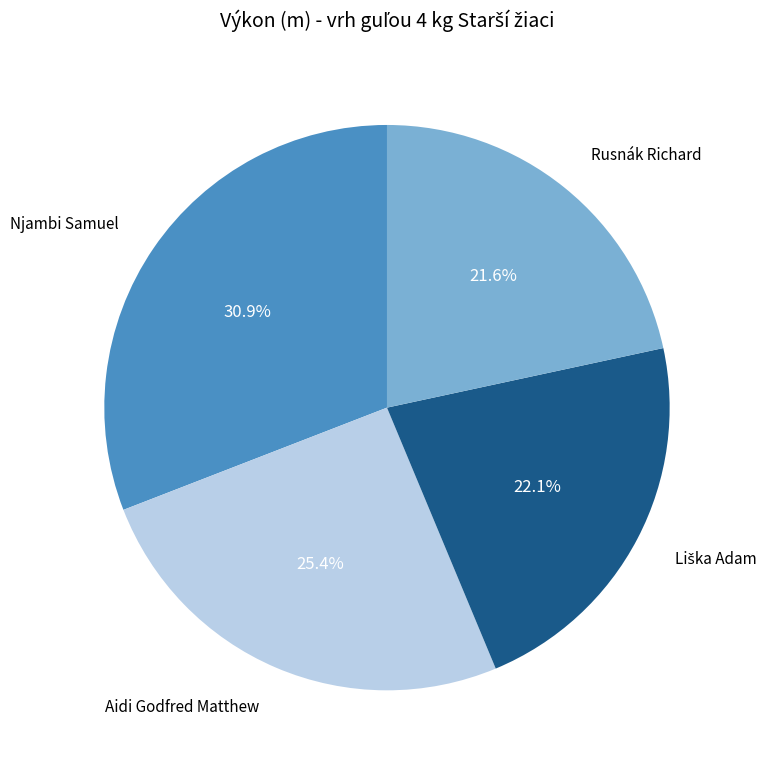

Is there any slice that represents more than half of the pie?

No